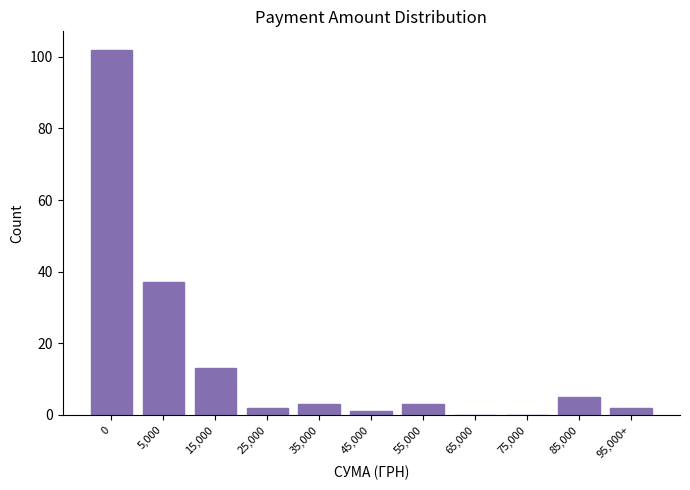

Reading right to left, list all the values displayed in this chart.

95,000+=2	85,000=5	75,000=0	65,000=0	55,000=3	45,000=1	35,000=3	25,000=2	15,000=13	5,000=37	0=102